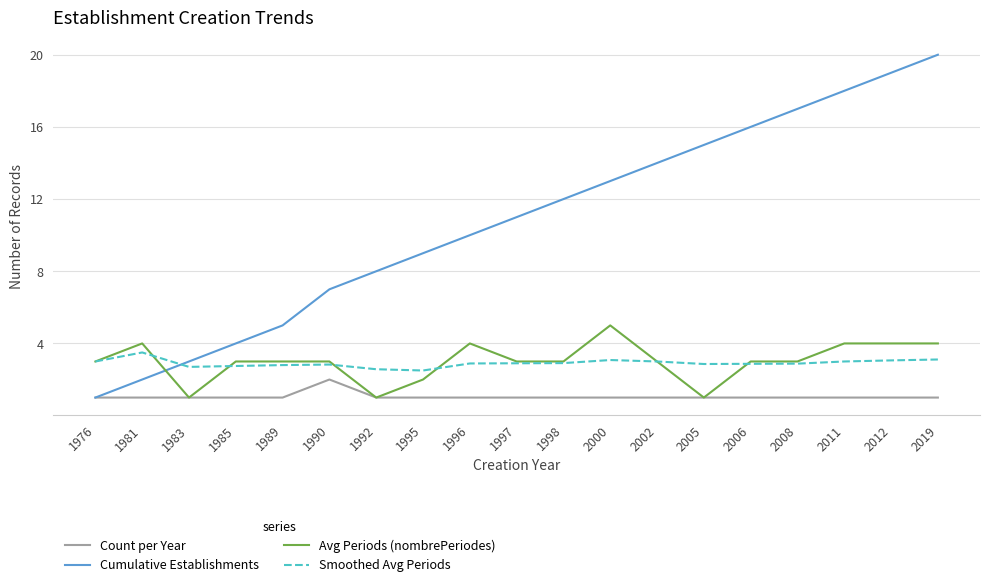

What is the highest value of the Count per Year series?

2.0